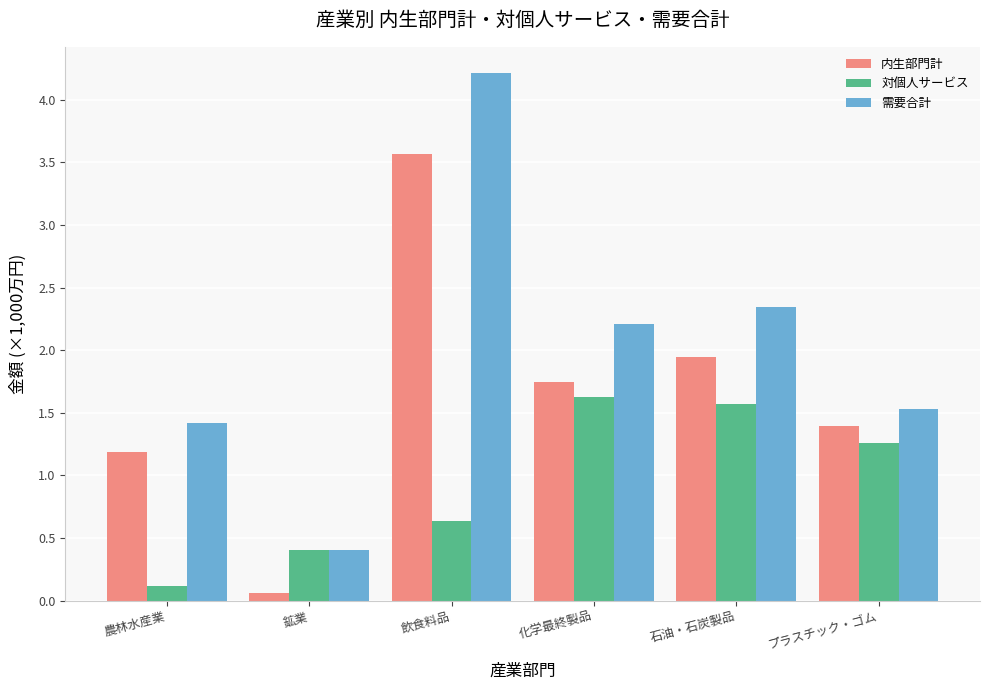

What is the label of the 2nd bar from the right?

石油・石炭製品